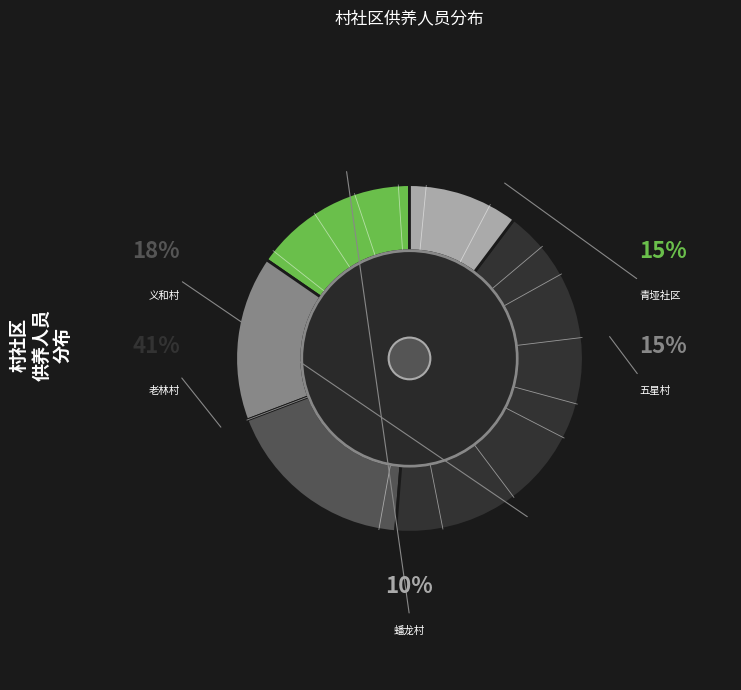

Approximately how many times larger is the value at 蟠龙村 compared to 义和村?

0.6